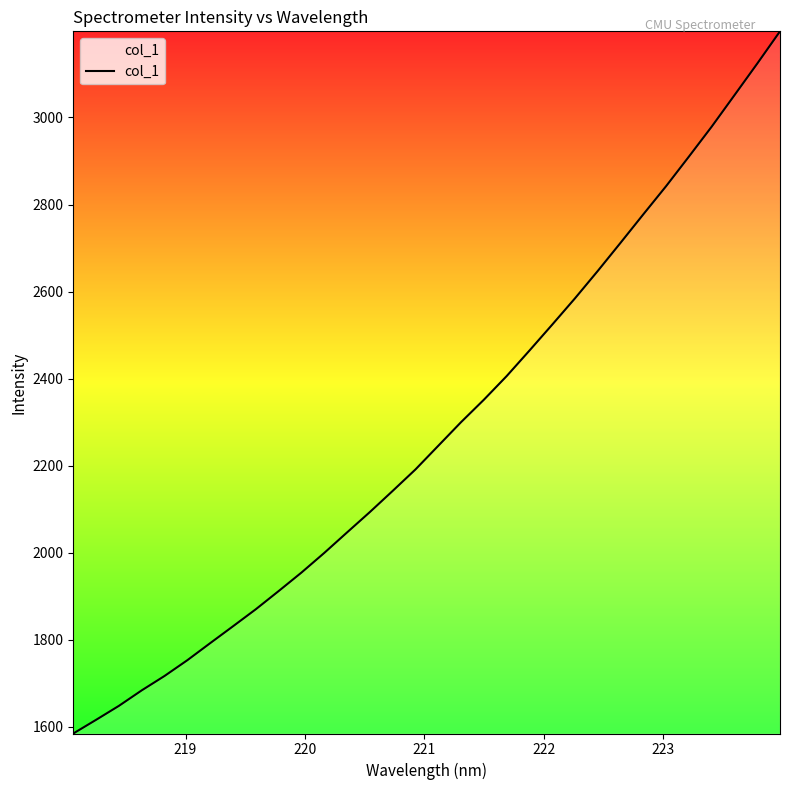

What is the greatest value displayed?

3197.9